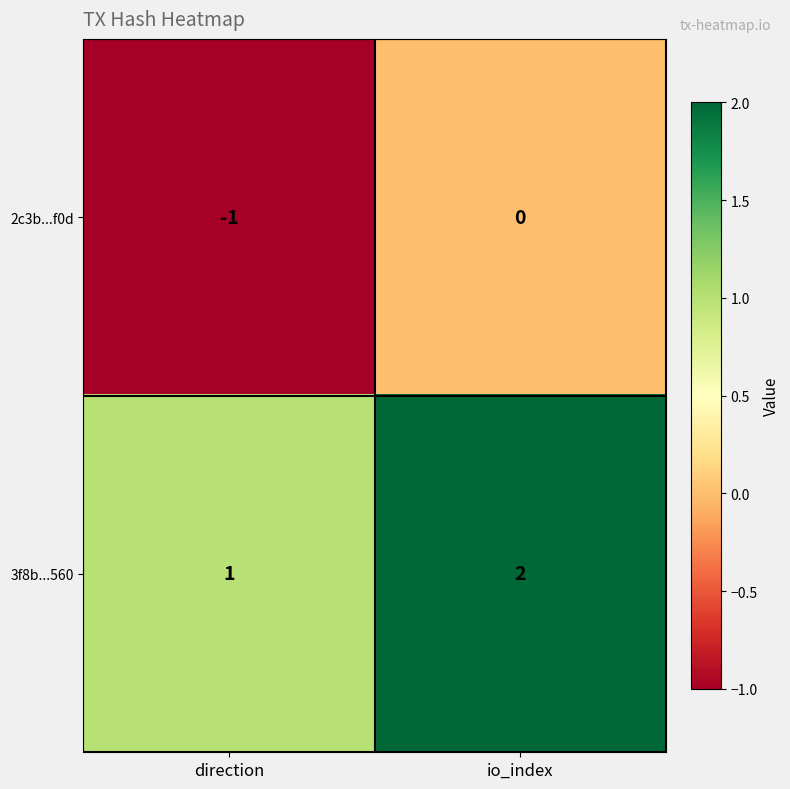

True or false: 3f8b...560 has a value of 1 at direction.

True